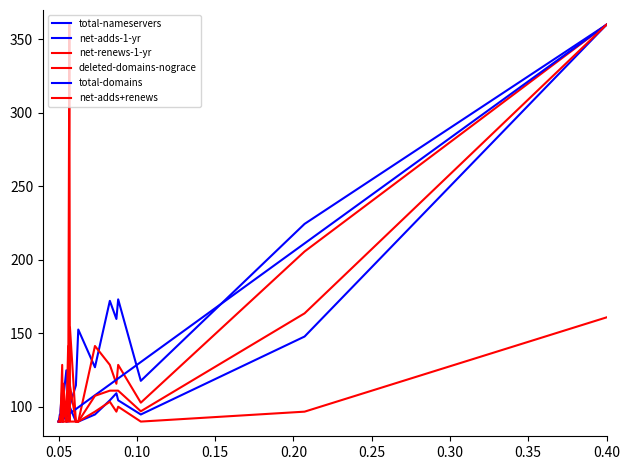

What is the sum of all net-renews-1-yr values?

4332.9